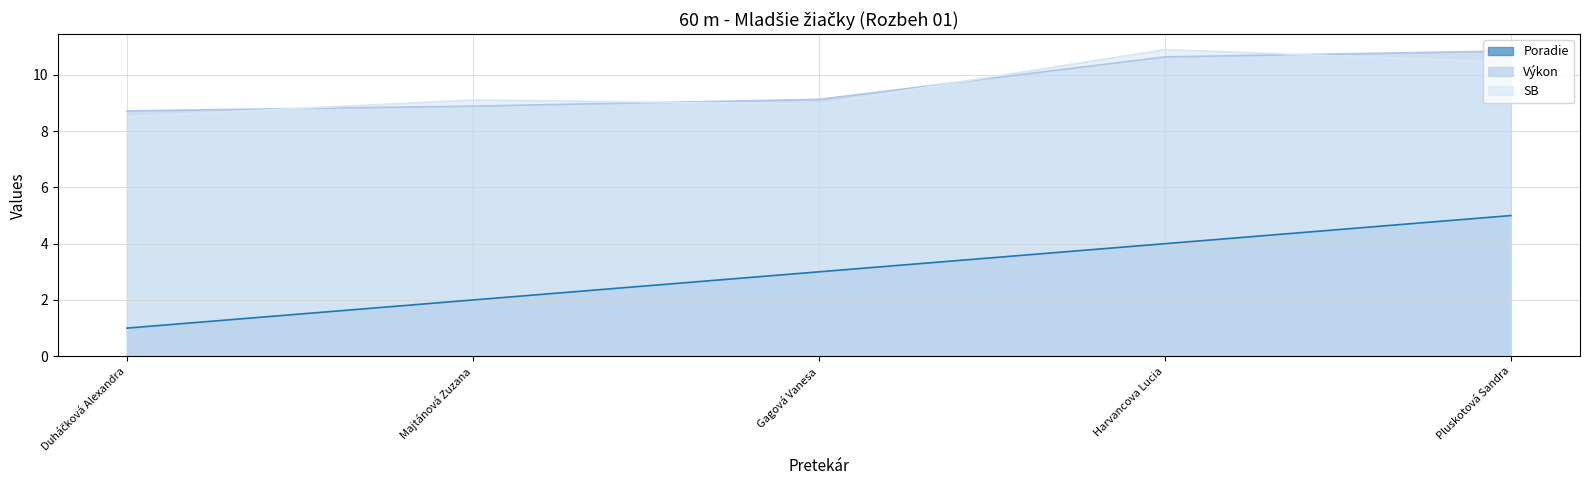

What is the label of the 5th point from the right?

Duháčková Alexandra